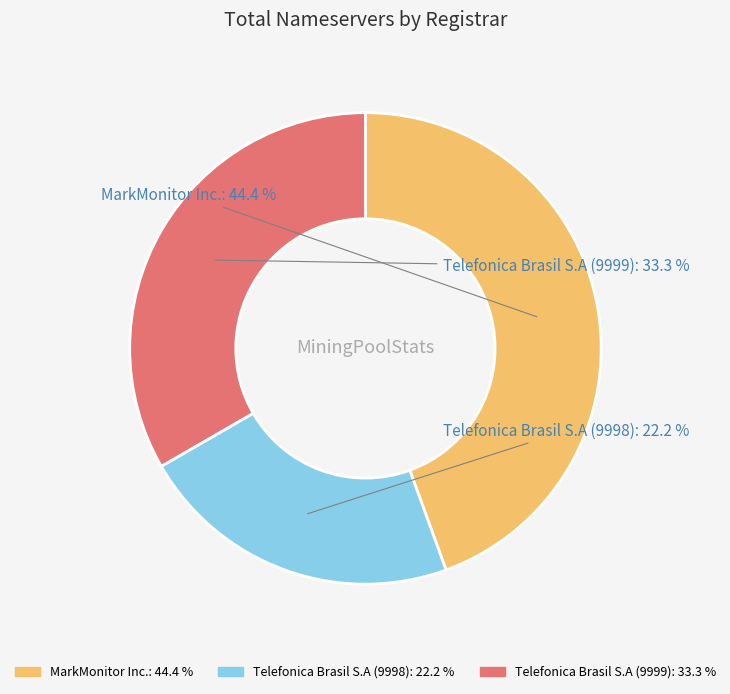

Between Telefonica Brasil S.A (9999) and MarkMonitor Inc., which is larger?

MarkMonitor Inc.